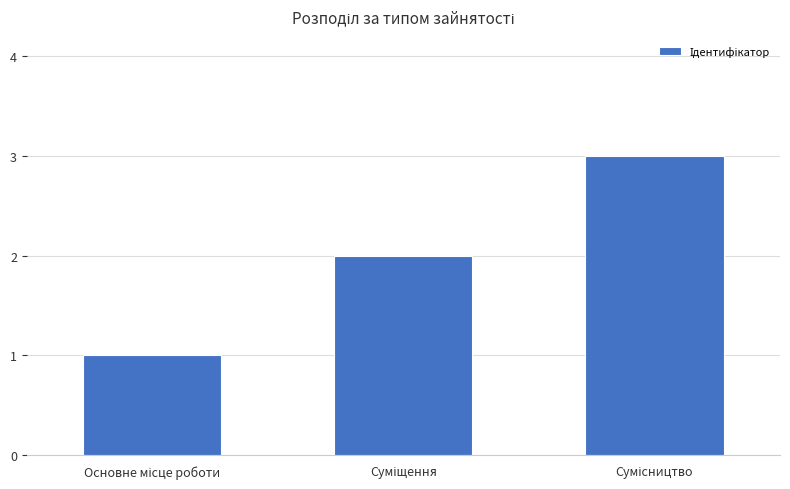

What is the greatest value displayed?

3